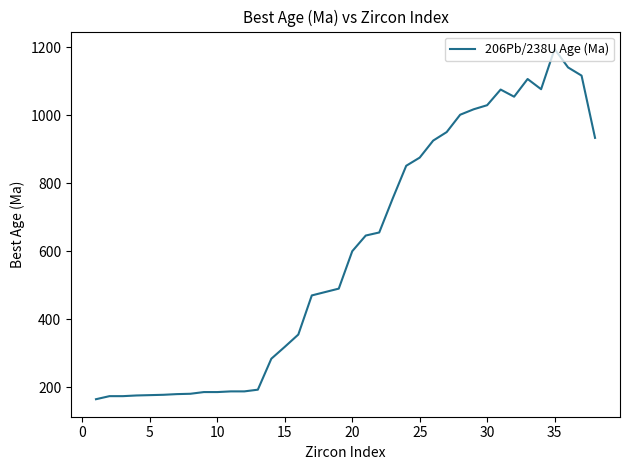

What is the difference between the maximum and second lowest values?

1020